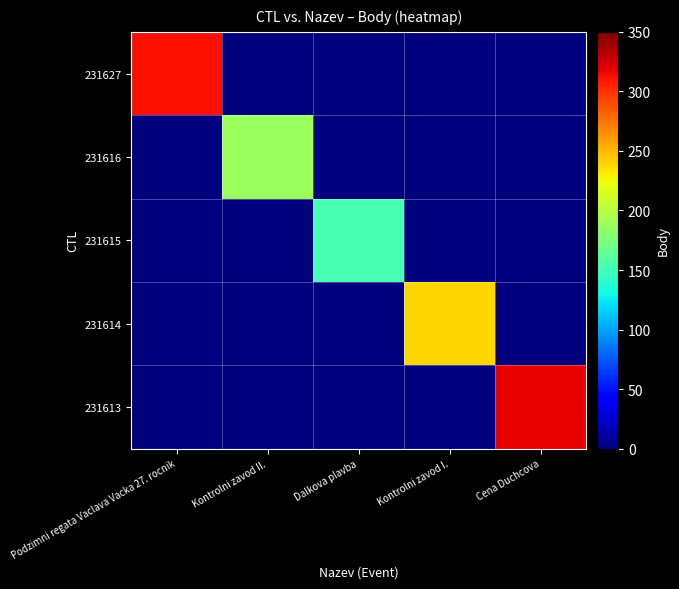

Reading left to right, transcribe all the data shown in this chart.

231627: Podzimni regata Vaclava Vacka 27. rocnik=312	Kontrolni zavod II.=0	Dalkova plavba=0	Kontrolni zavod I.=0	Cena Duchcova=0
231616: Podzimni regata Vaclava Vacka 27. rocnik=0	Kontrolni zavod II.=188	Dalkova plavba=0	Kontrolni zavod I.=0	Cena Duchcova=0
231615: Podzimni regata Vaclava Vacka 27. rocnik=0	Kontrolni zavod II.=0	Dalkova plavba=152	Kontrolni zavod I.=0	Cena Duchcova=0
231614: Podzimni regata Vaclava Vacka 27. rocnik=0	Kontrolni zavod II.=0	Dalkova plavba=0	Kontrolni zavod I.=239	Cena Duchcova=0
231613: Podzimni regata Vaclava Vacka 27. rocnik=0	Kontrolni zavod II.=0	Dalkova plavba=0	Kontrolni zavod I.=0	Cena Duchcova=318